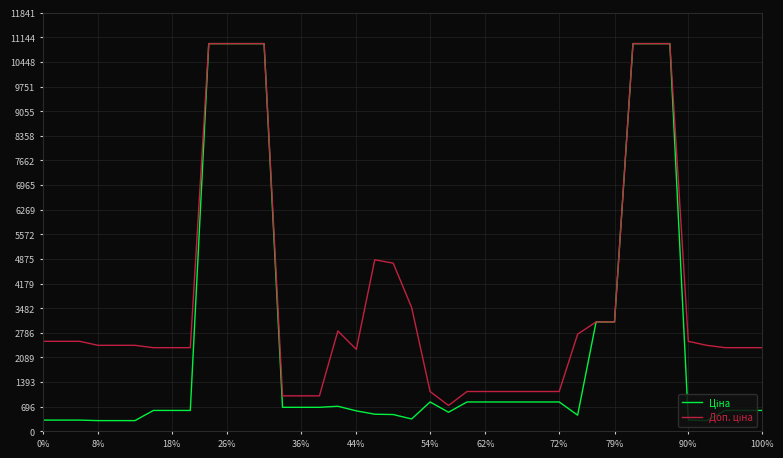

Does the chart display data point markers on the line(s)?

No